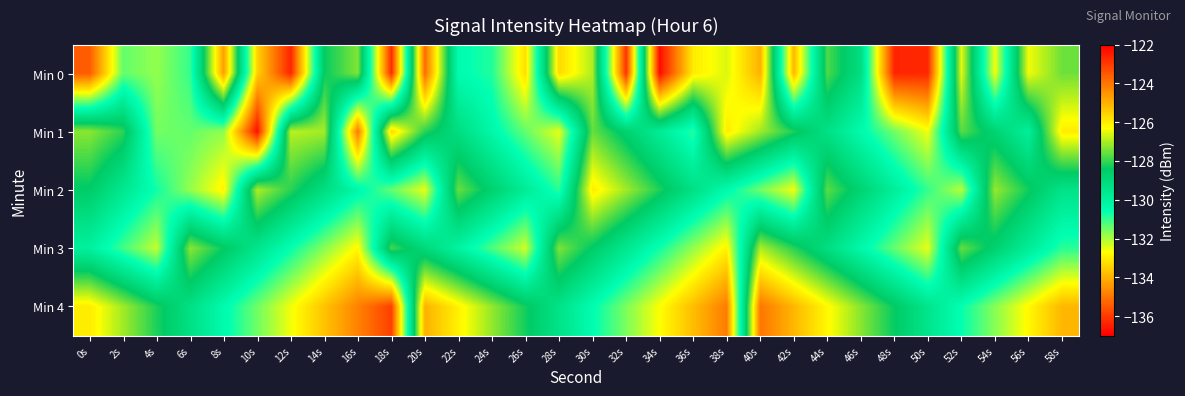

What is the difference between the highest and lowest values at 36s?

7.8